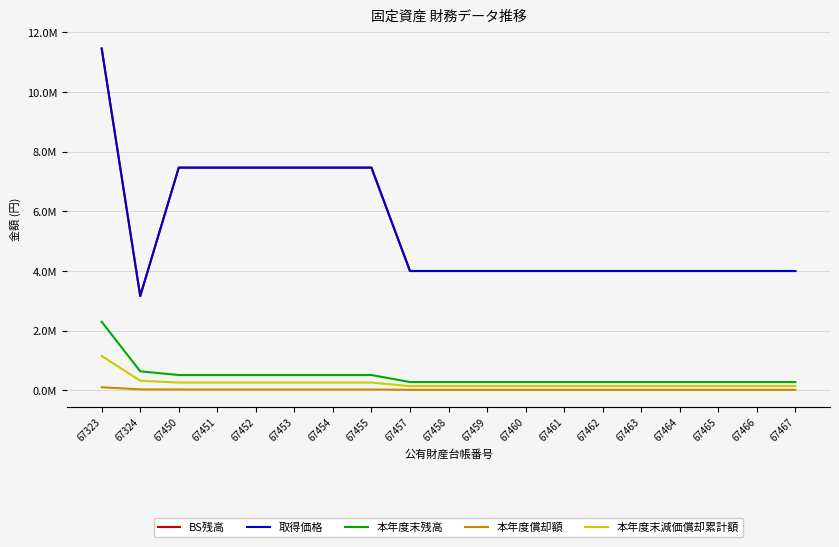

Is this an area chart (filled region under the line)?

No